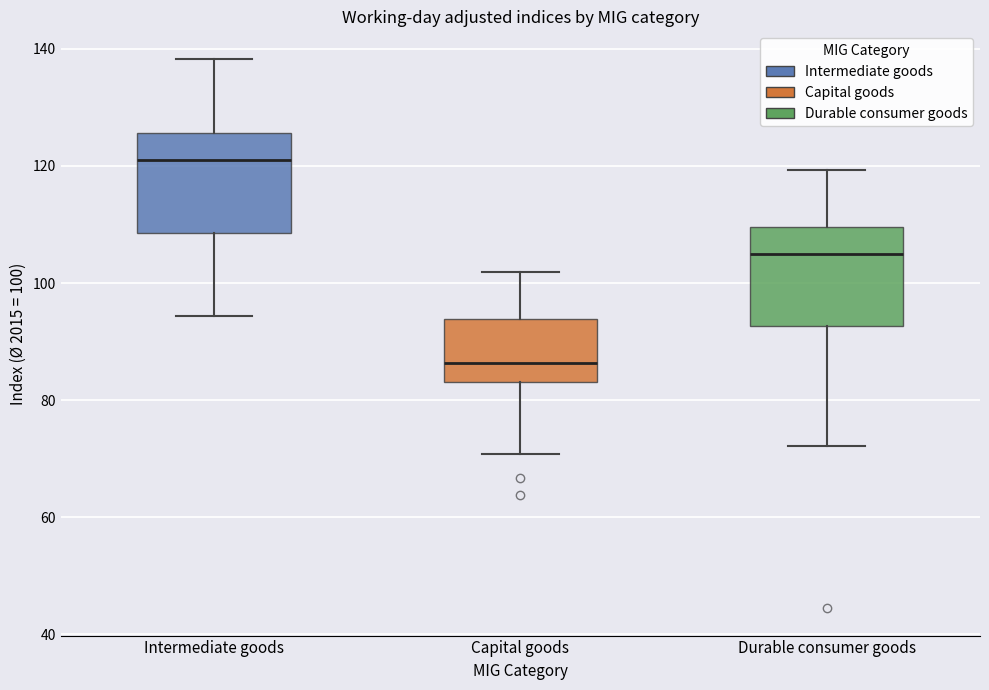

Reading left to right, transcribe this box plot: for each box, give where its median line is, the range the box spans, and where its two whiskers end, as read against the y-axis. The values are not printed on the chart, so give them approximately, as read against the axis.

Intermediate goods: median 122, box 108 to 126, whiskers 94 to 138
Capital goods: median 86, box 84 to 94, whiskers 70 to 102
Durable consumer goods: median 106, box 92 to 110, whiskers 72 to 120